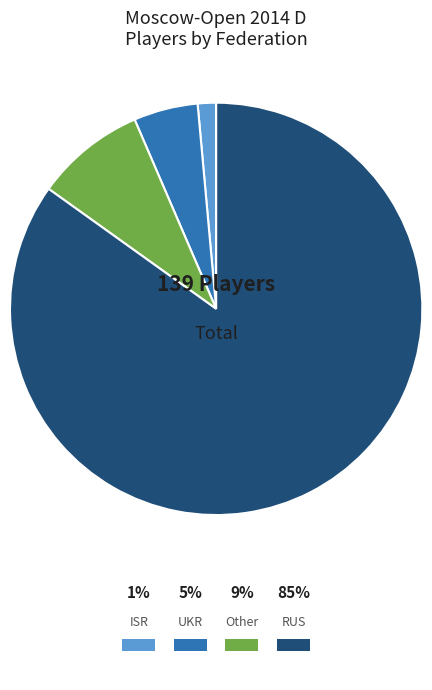

To the nearest percent, what is the difference between the largest and smallest slice percentages?

83%